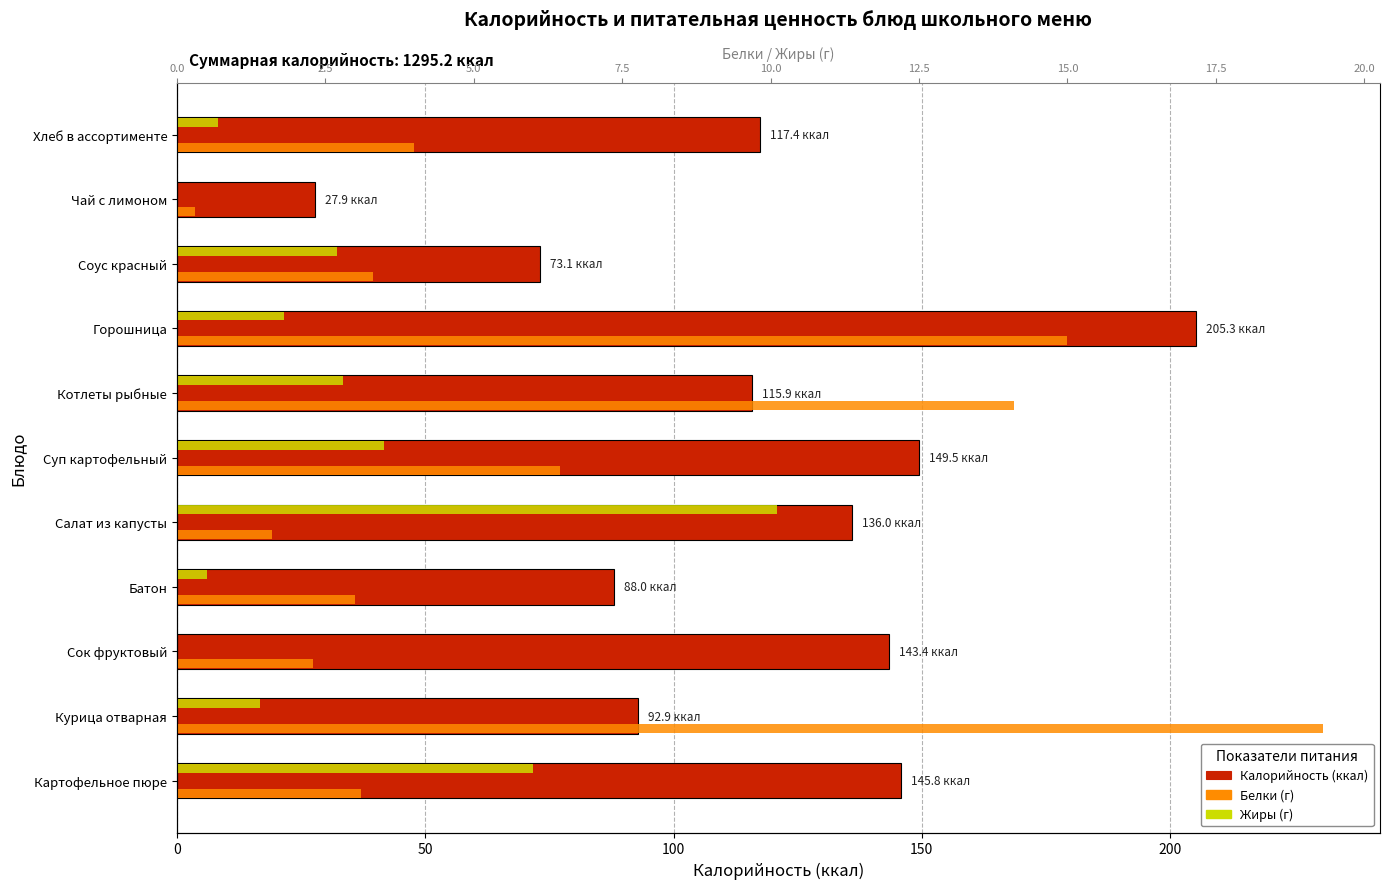

Which series has the widest spread of values?

Калорийность